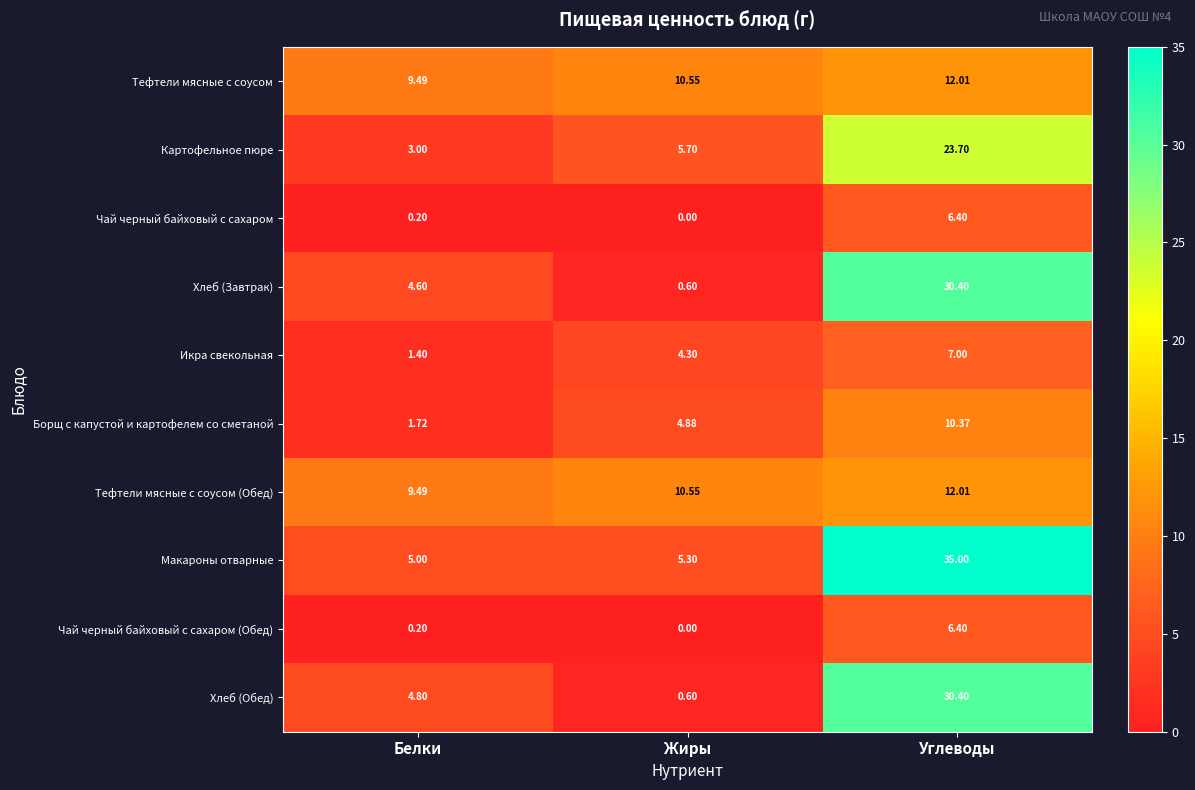

At which label does Хлеб (Обед) reach its peak?

Углеводы